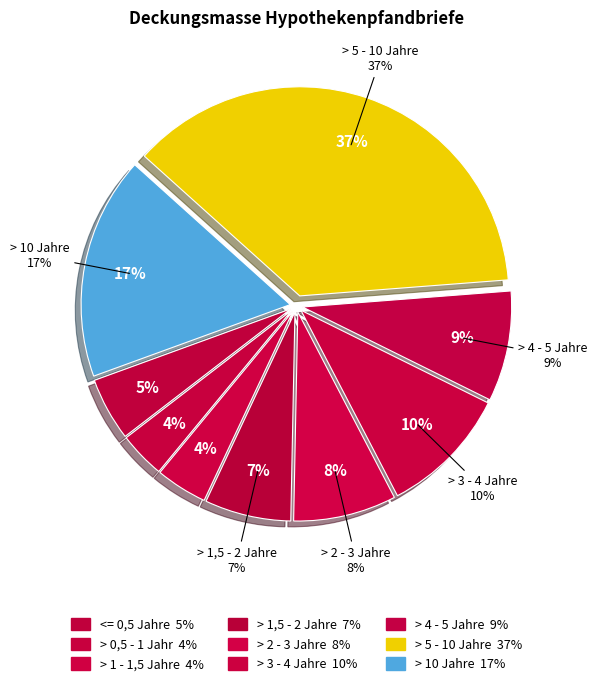

Which category has the smallest portion of the pie?

> 0,5 Jahre und <= 1 Jahr